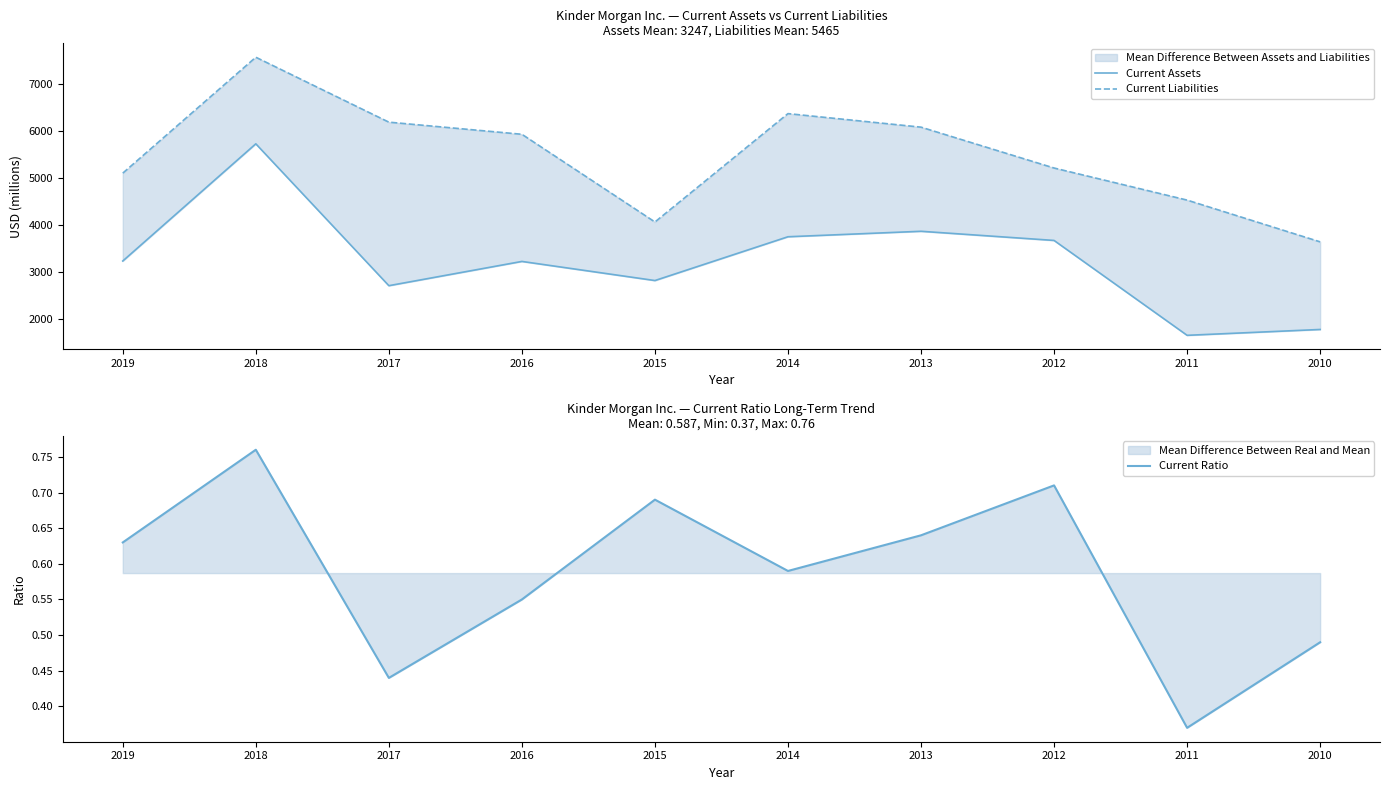

List the labels in order of Current Liabilities value, smallest first.

2010, 2015, 2011, 2019, 2012, 2016, 2013, 2017, 2014, 2018